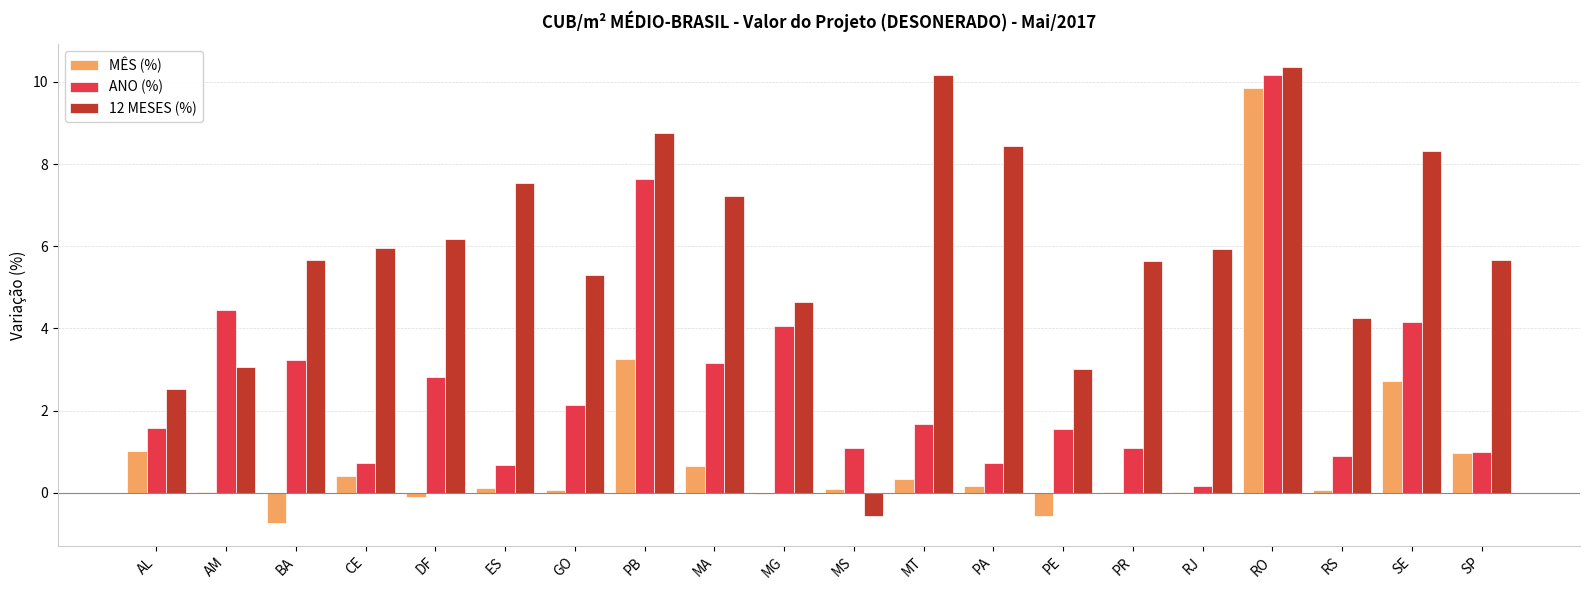

What is the difference between the ANO (%) values at PR and BA?

2.2